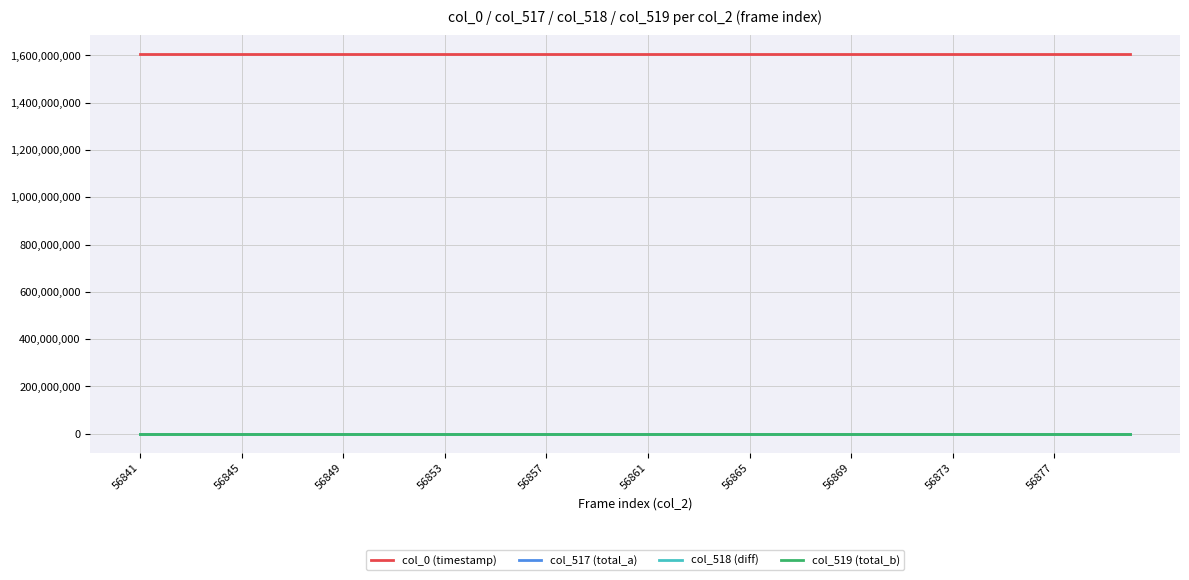

Which series has the largest total across all categories?

col_0 (timestamp)